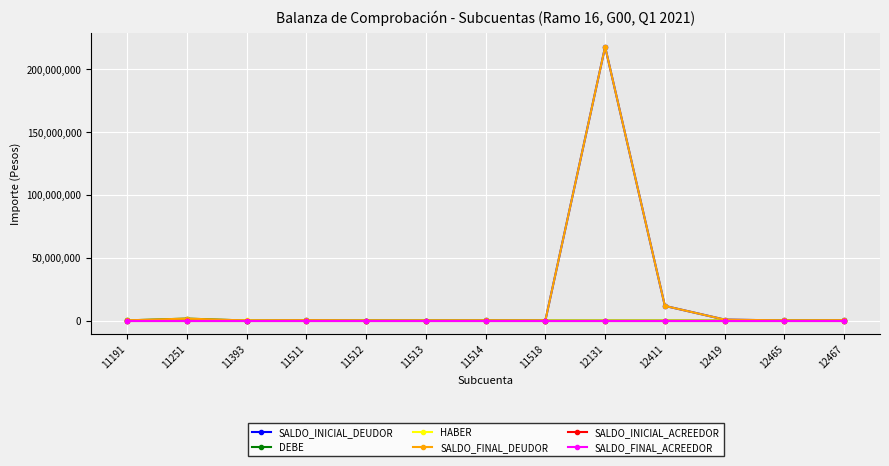

Is this an area chart (filled region under the line)?

No